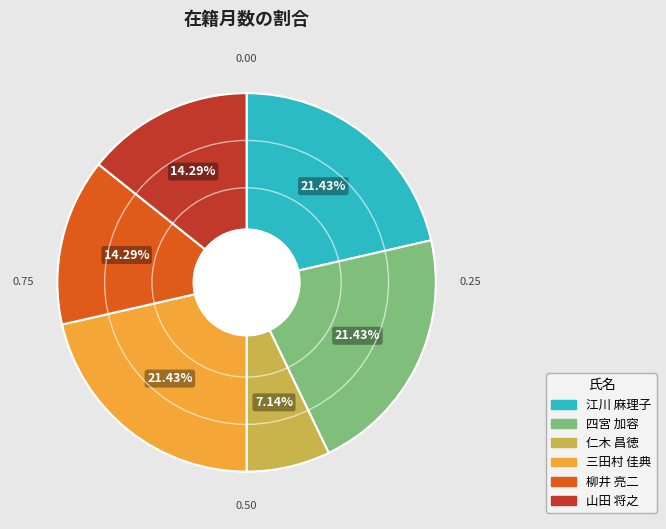

Is there any slice that represents more than half of the pie?

No